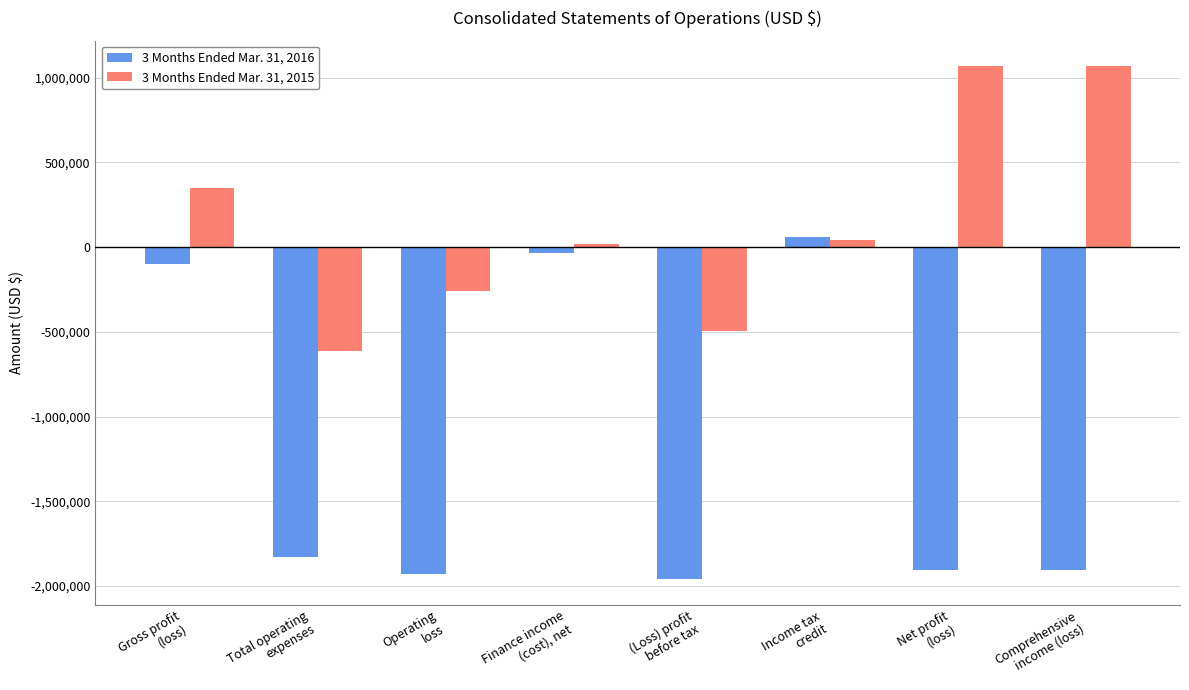

What is the difference between the second highest and minimum values in the 3 Months Ended Mar. 31, 2015 series?

1678355